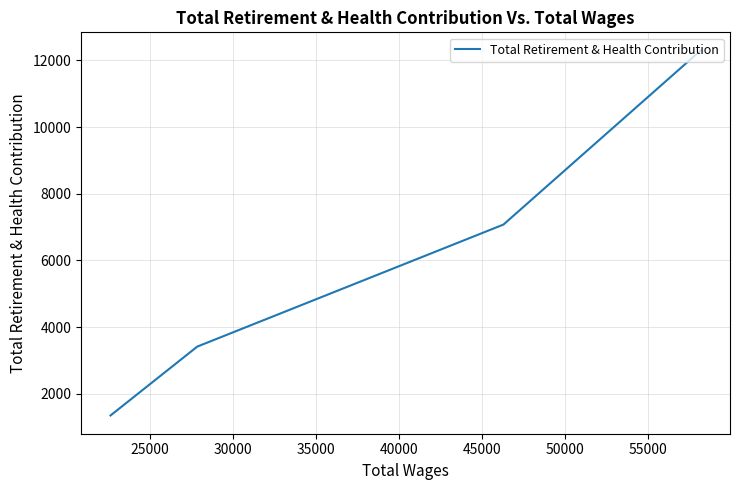

How many values exceed 7076?

1